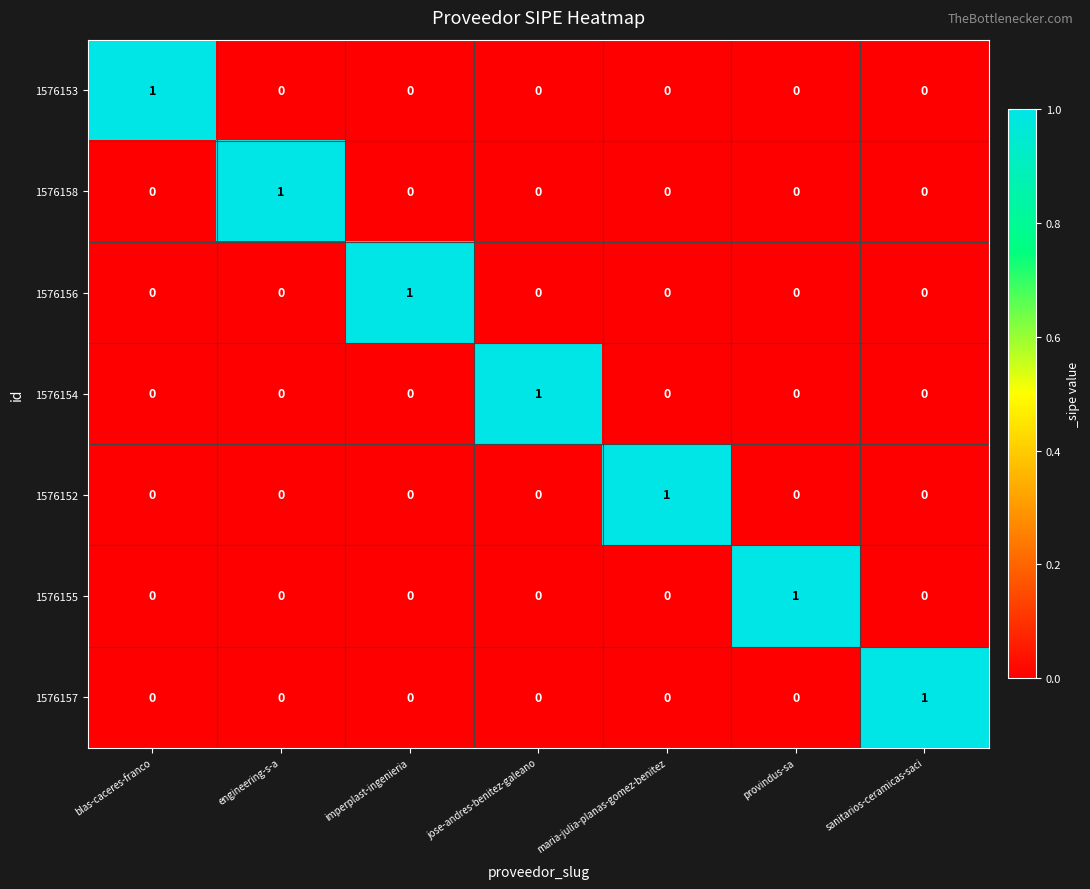

At how many categories does at least one series exceed 0?

7